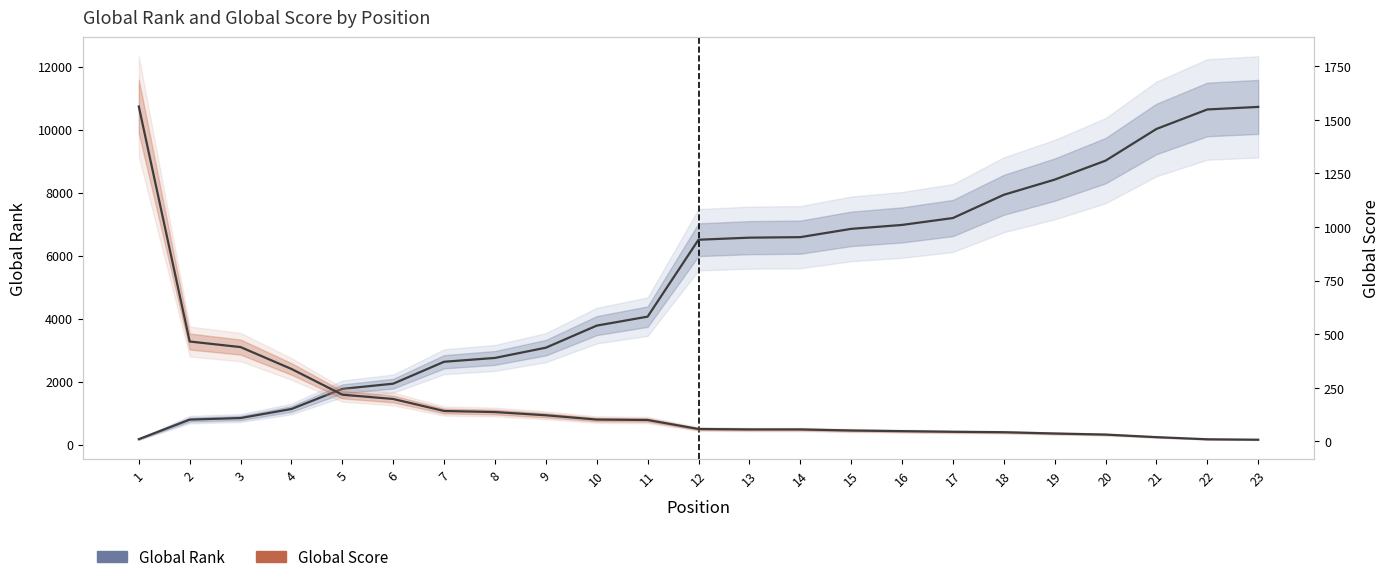

How many intersections are there between Global Score and Global Rank?

1